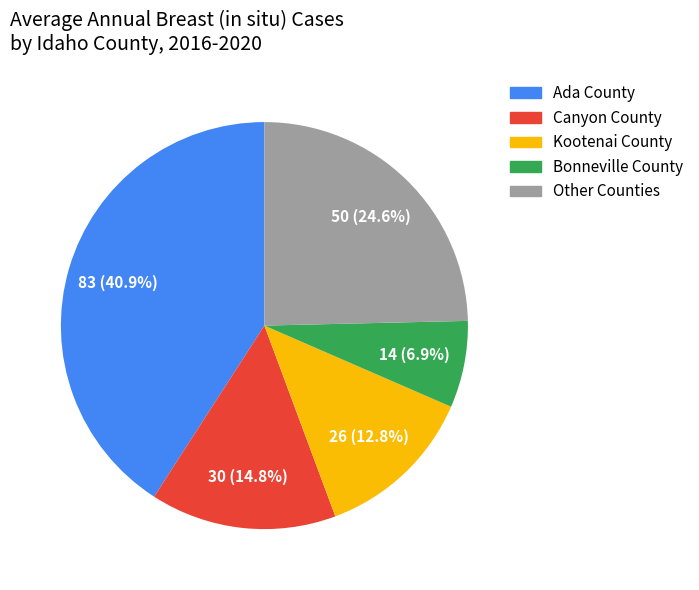

What percentage do Ada County and Other Counties together represent?

65.5%